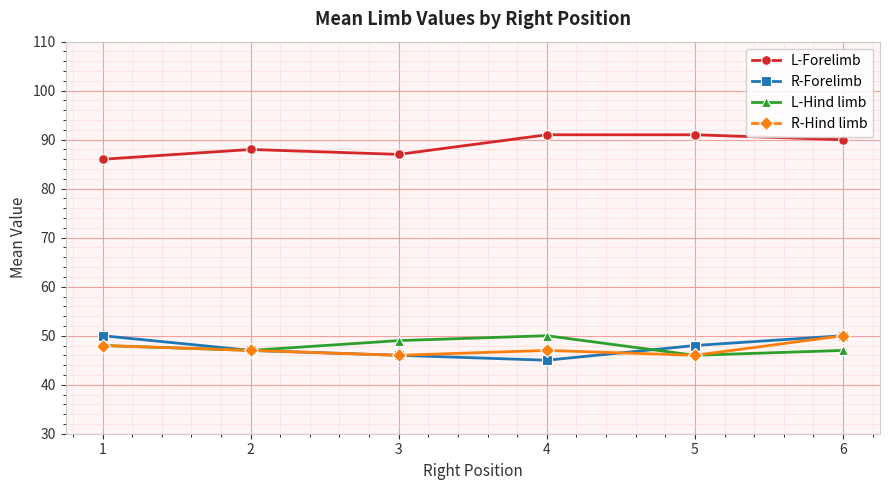

How many values in the L-Hind limb series are below 48?

3